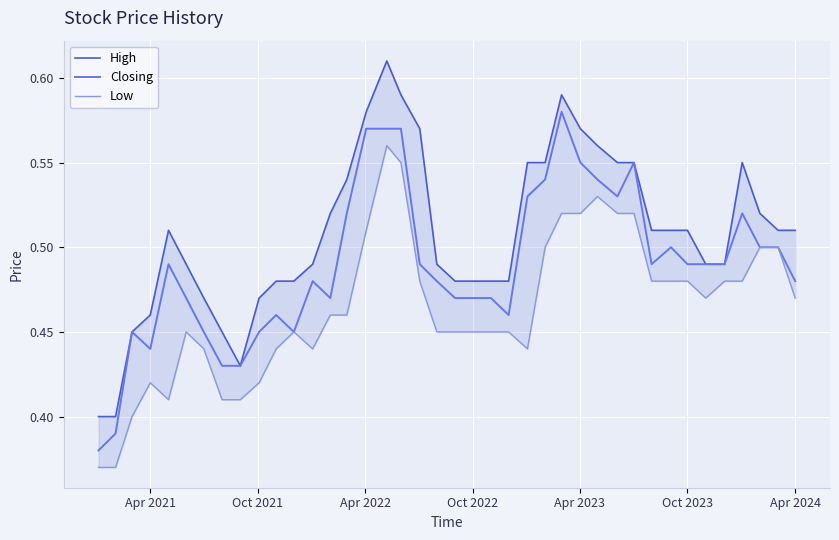

Which series has the largest range (max minus min)?

High